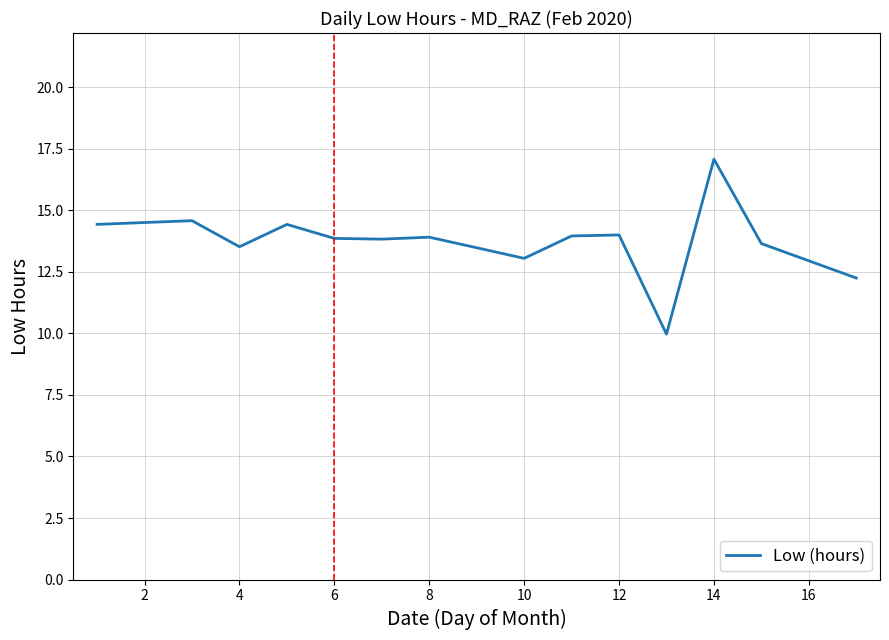

What is the smallest value displayed?

10.0